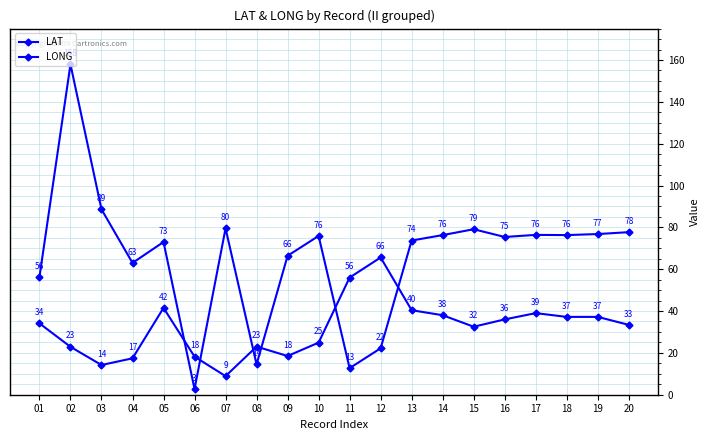

The LAT series shows 56.0 at 11. True or false?

True